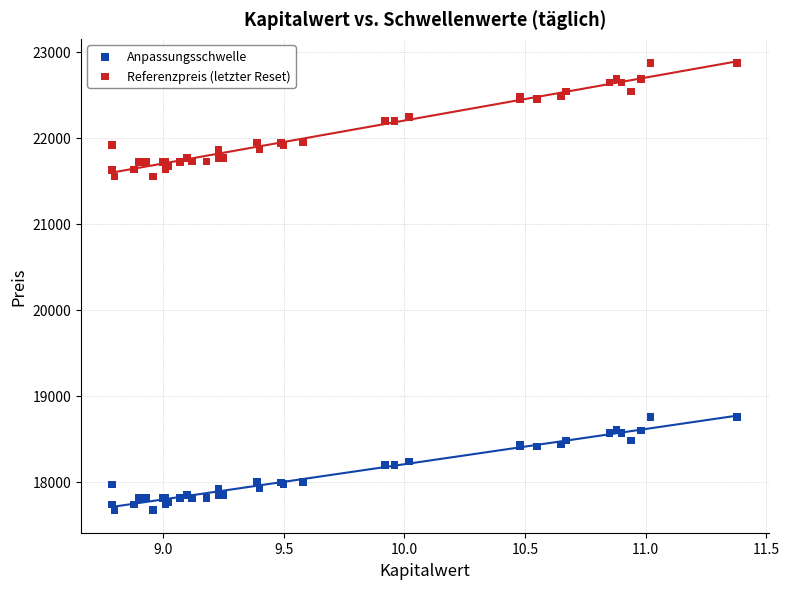

Which series has the widest spread of Y values?

Referenzpreis (letzter Reset)